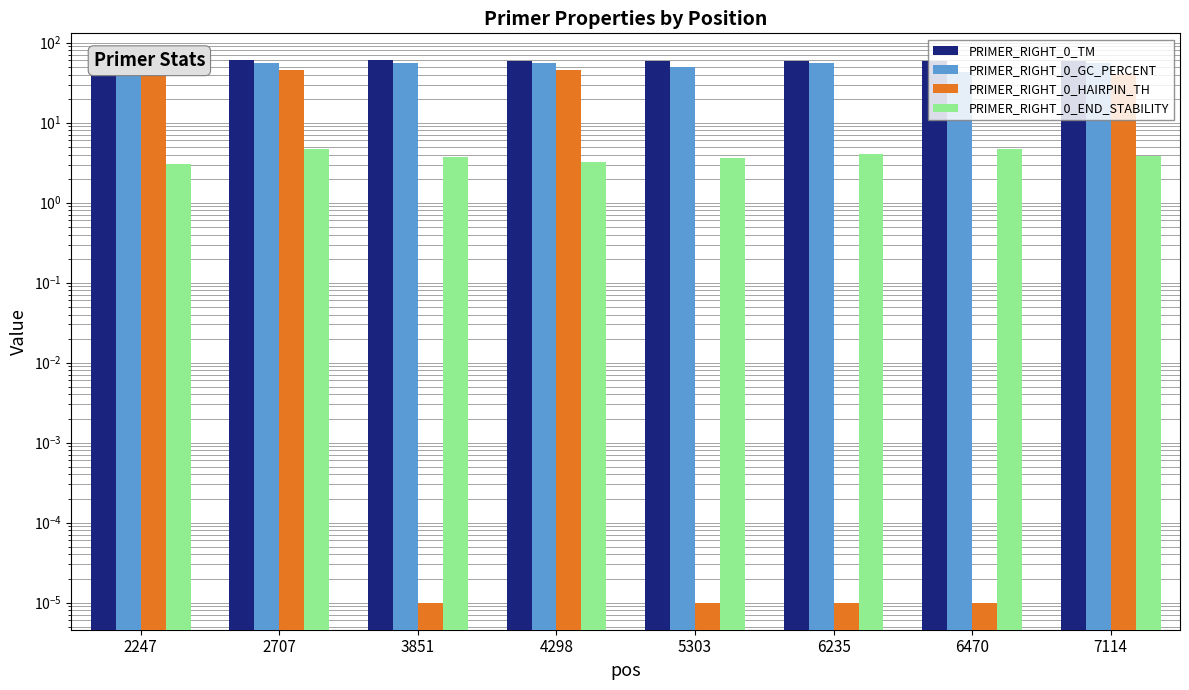

Is the value of PRIMER_RIGHT_0_GC_PERCENT at 7114 greater than the value of PRIMER_RIGHT_0_HAIRPIN_TH at 7114?

Yes